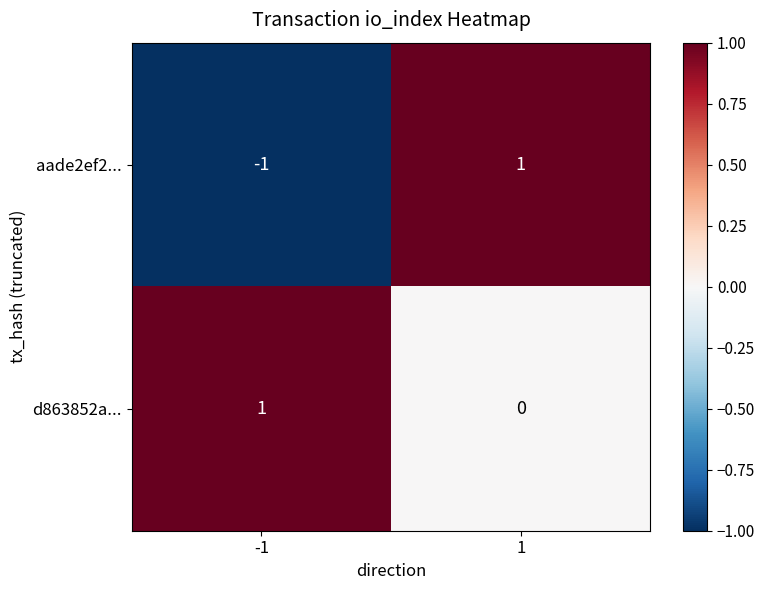

The d863852a... series shows 2 at -1. True or false?

False